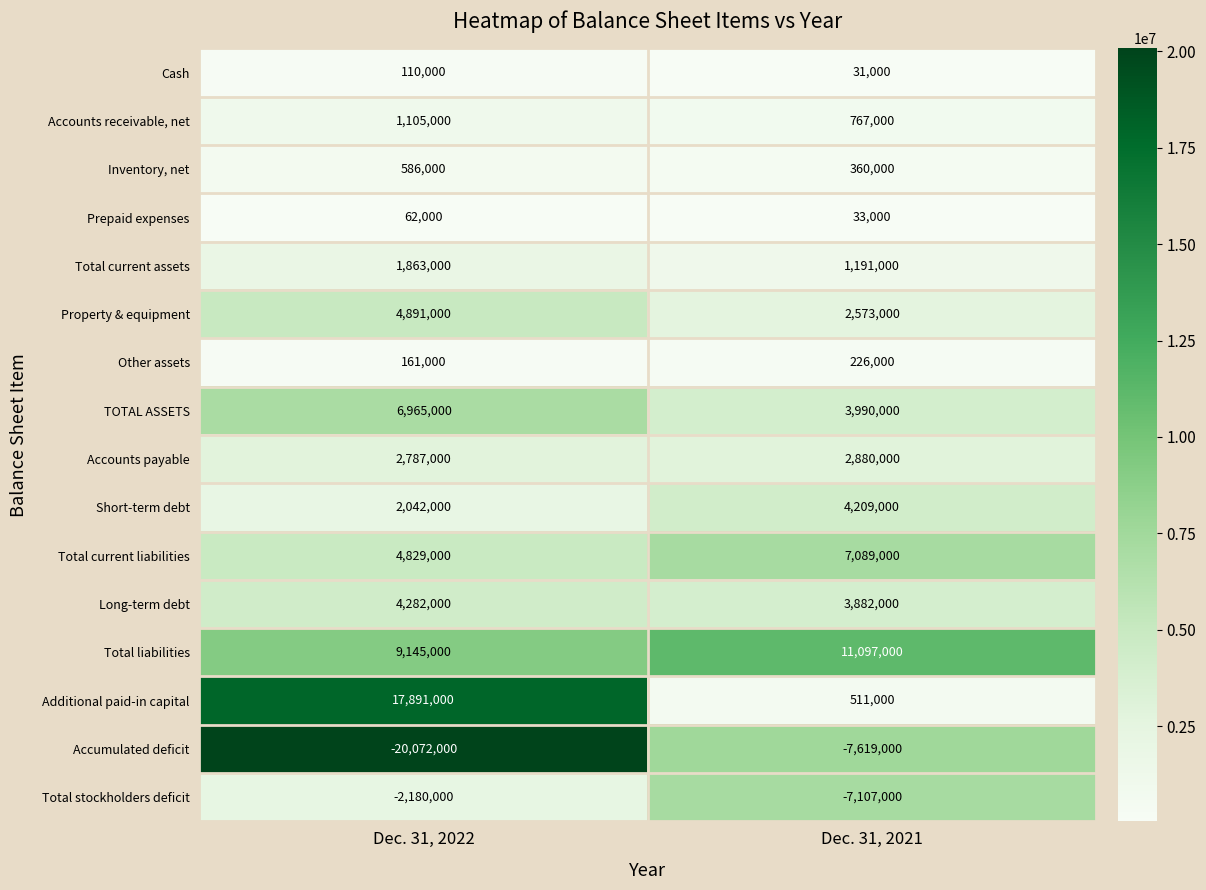

At Dec. 31, 2022, list the series in order from smallest to largest.

Accumulated deficit, Total stockholders deficit, Prepaid expenses, Cash, Other assets, Inventory, net, Accounts receivable, net, Total current assets, Short-term debt, Accounts payable, Long-term debt, Total current liabilities, Property & equipment, TOTAL ASSETS, Total liabilities, Additional paid-in capital